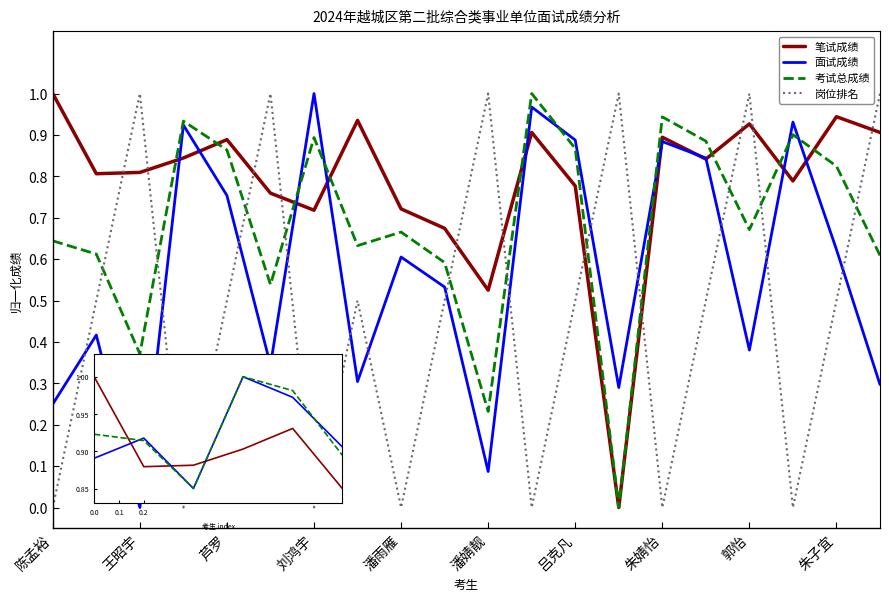

Is this an area chart (filled region under the line)?

No